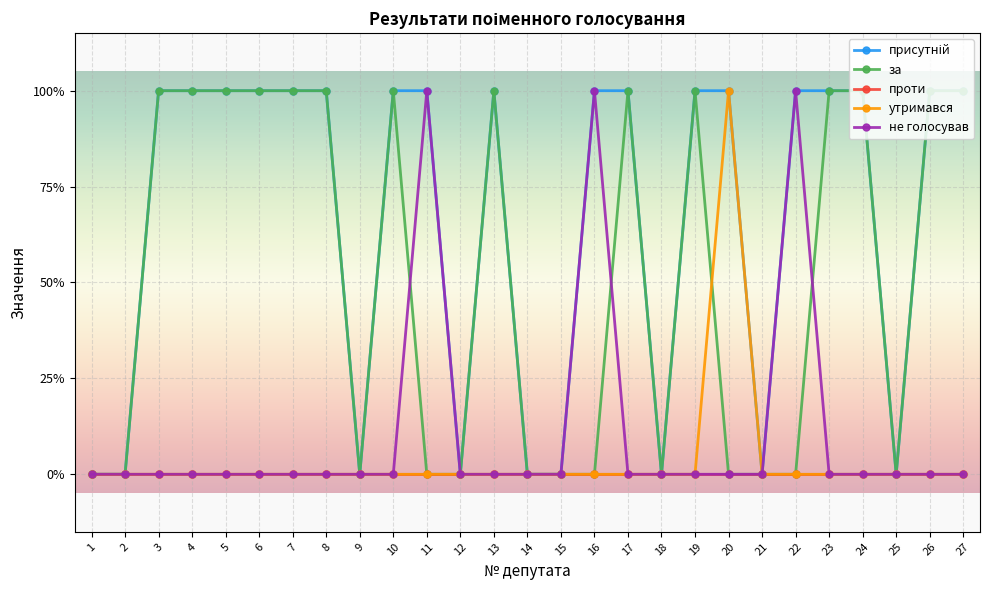

True or false: за has more than 0 interior local peaks.

True